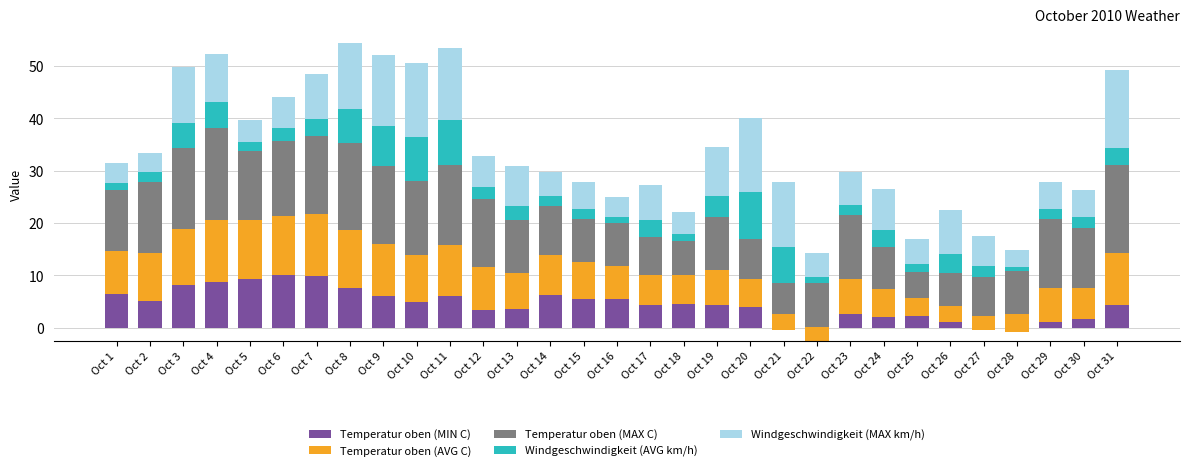

What is the spread (max minus min) of values at Oct 22?

10.8